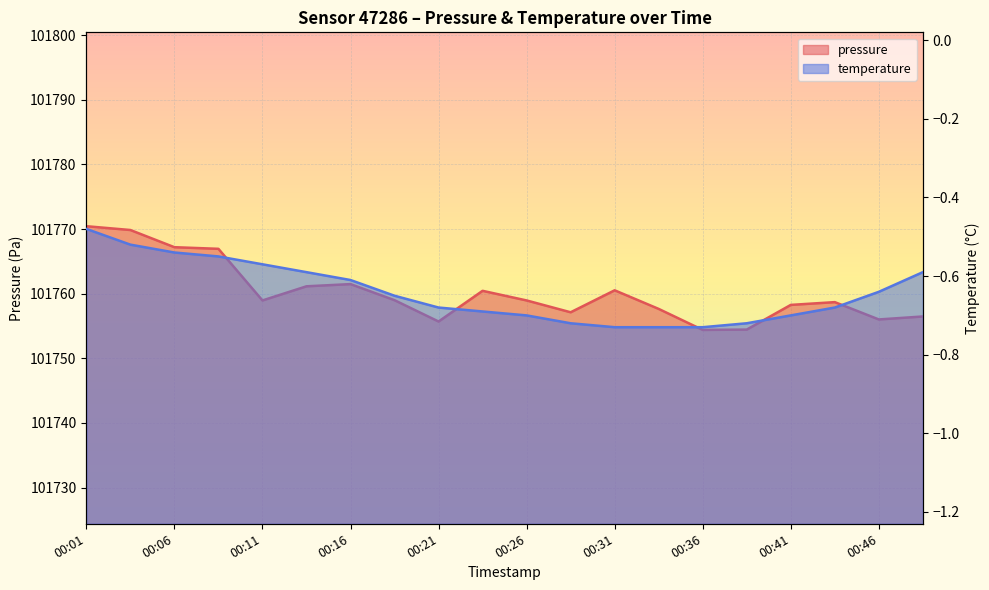

What is the average value of the temperature series?

-0.6